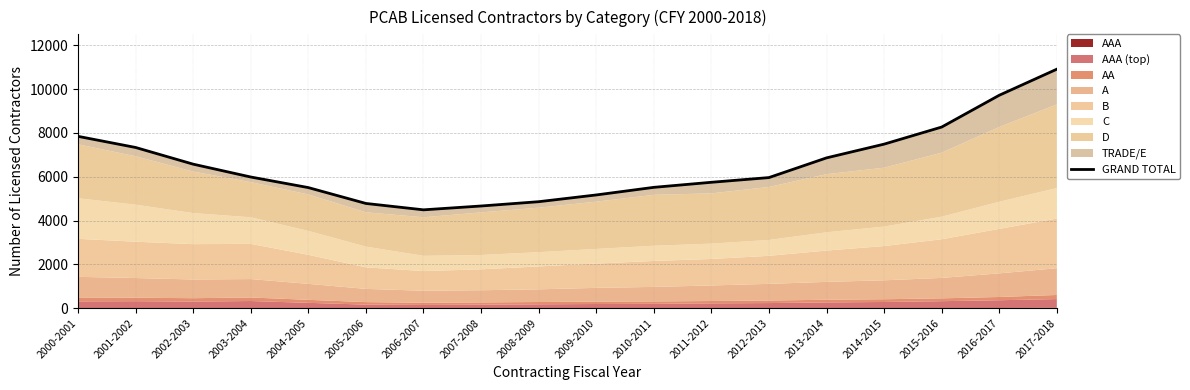

Rank the categories by value from highest to lowest.

2017-2018, 2016-2017, 2015-2016, 2000-2001, 2014-2015, 2001-2002, 2013-2014, 2002-2003, 2003-2004, 2012-2013, 2011-2012, 2010-2011, 2004-2005, 2009-2010, 2008-2009, 2005-2006, 2007-2008, 2006-2007